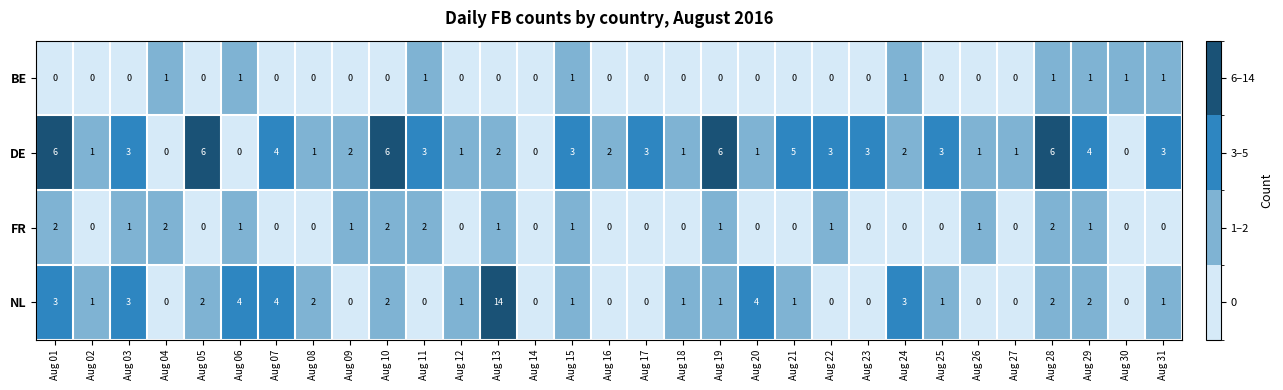

Count the number of categories in the chart.

31